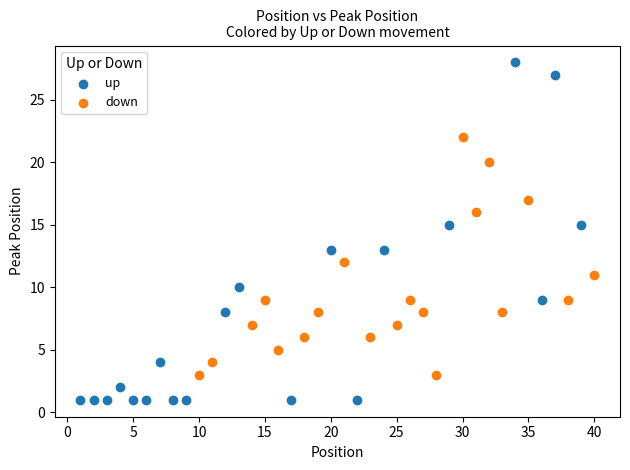

Which series contains the lowest Y value?

up